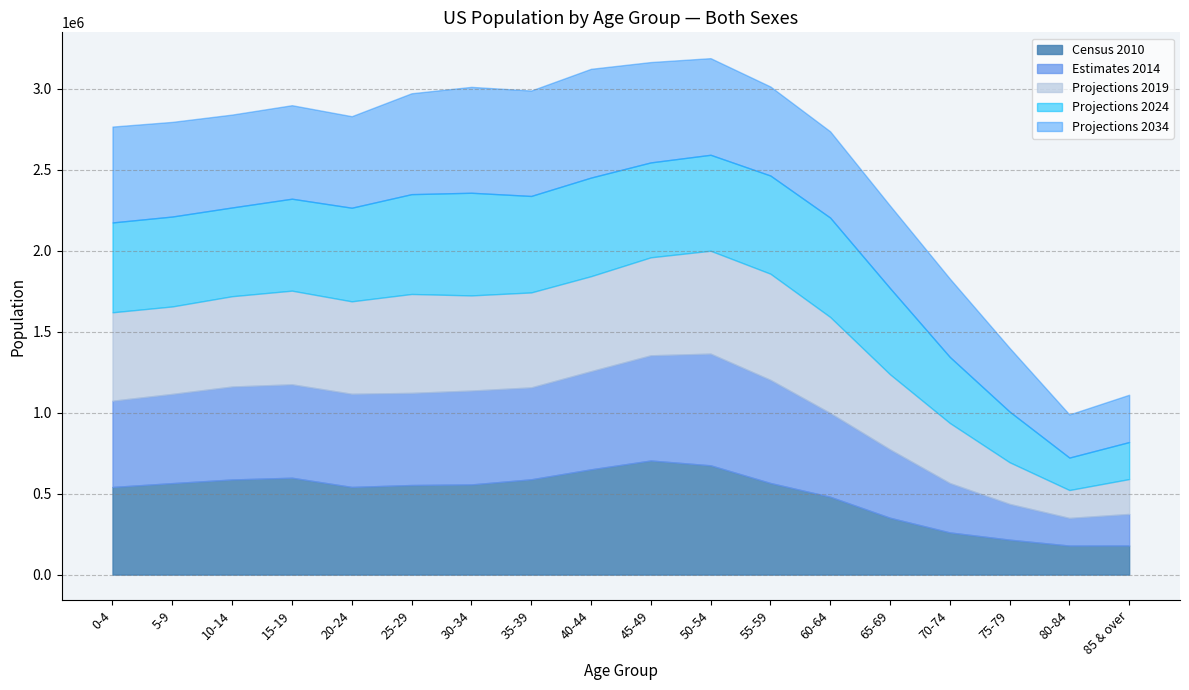

Which label corresponds to the largest value in the chart?

45-49